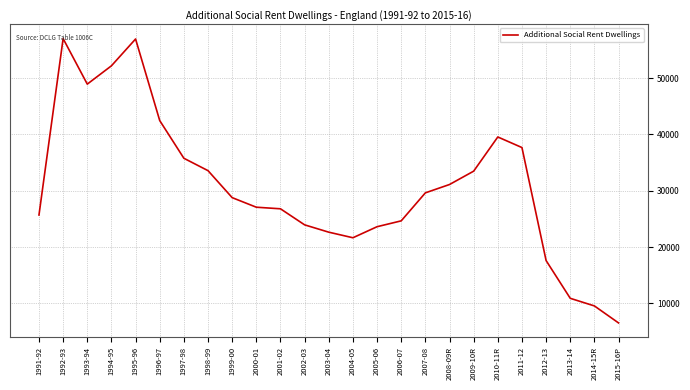

What value does the data have at 1992-93, to the nearest 10?

57020